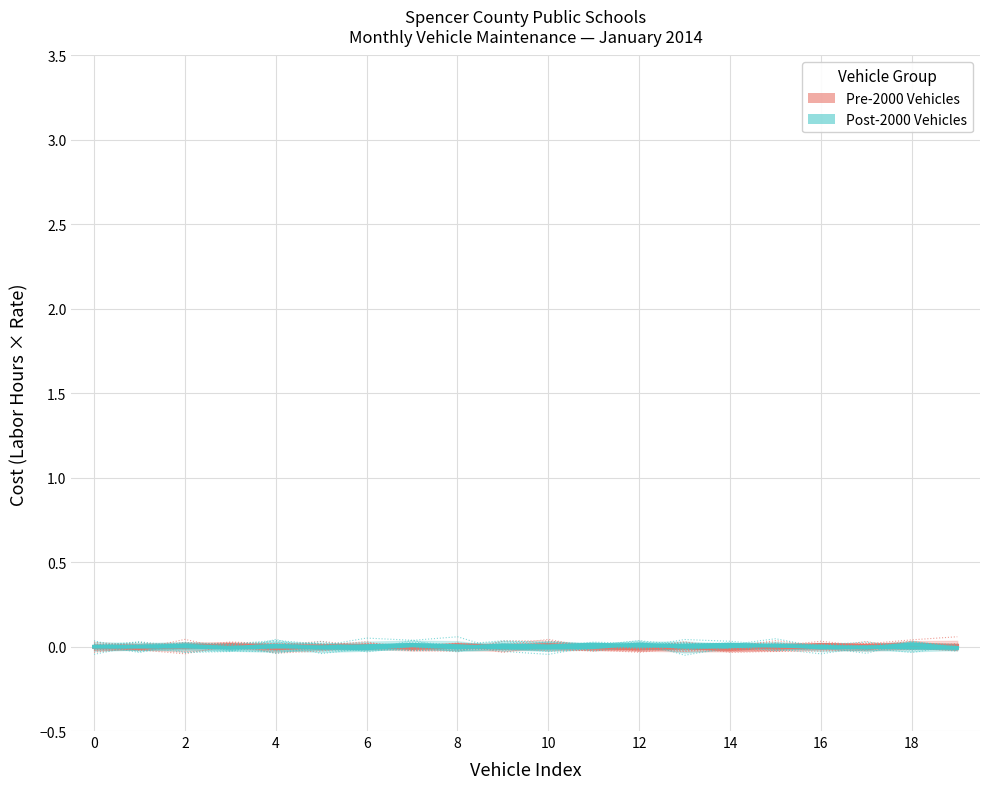

After their last crossing, which series has the higher values: Post-2000 Vehicles or Pre-2000 Vehicles?

Pre-2000 Vehicles